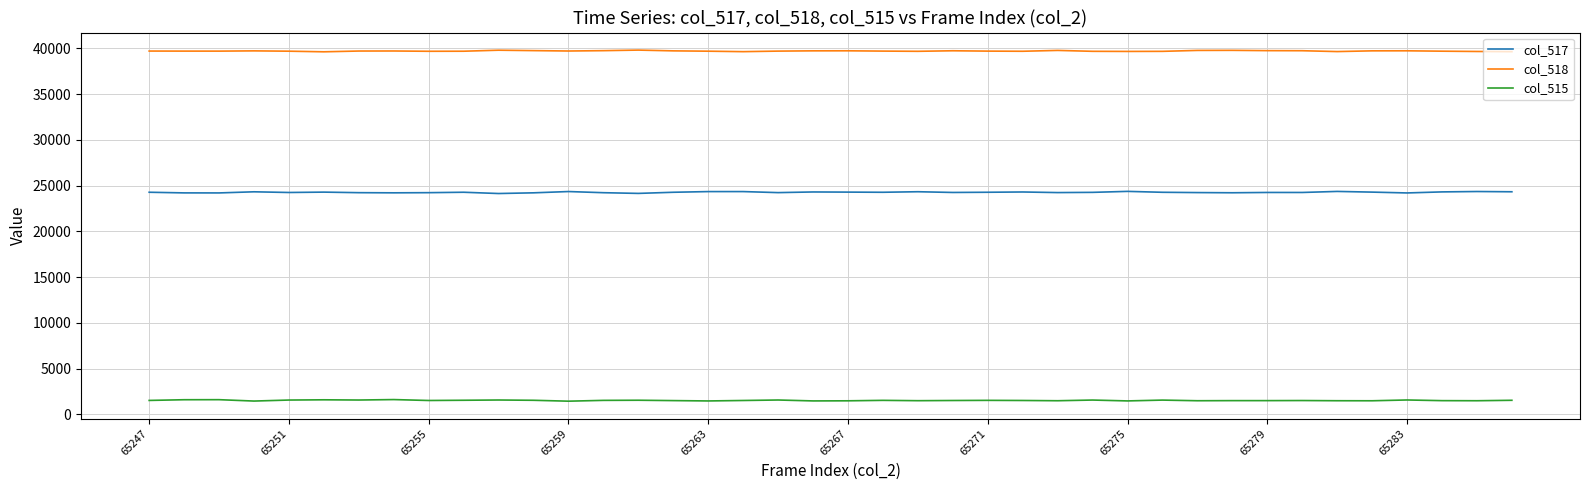

List the series in order of their overall mean, highest first.

col_518, col_517, col_515